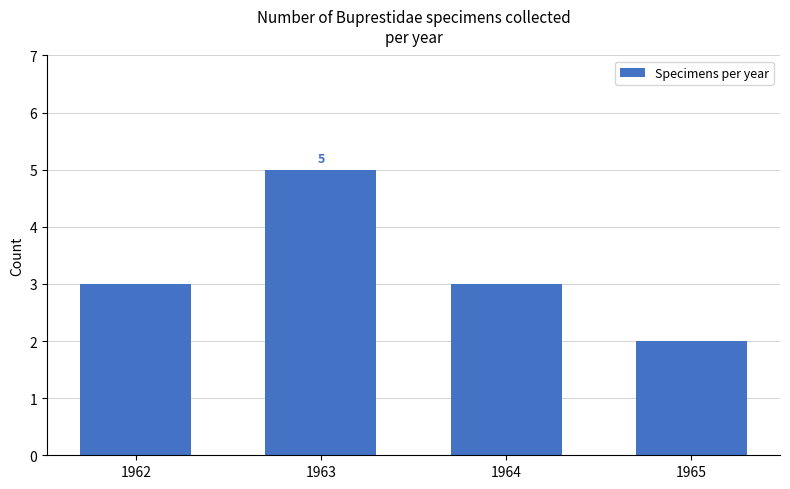

What is the average value?

3